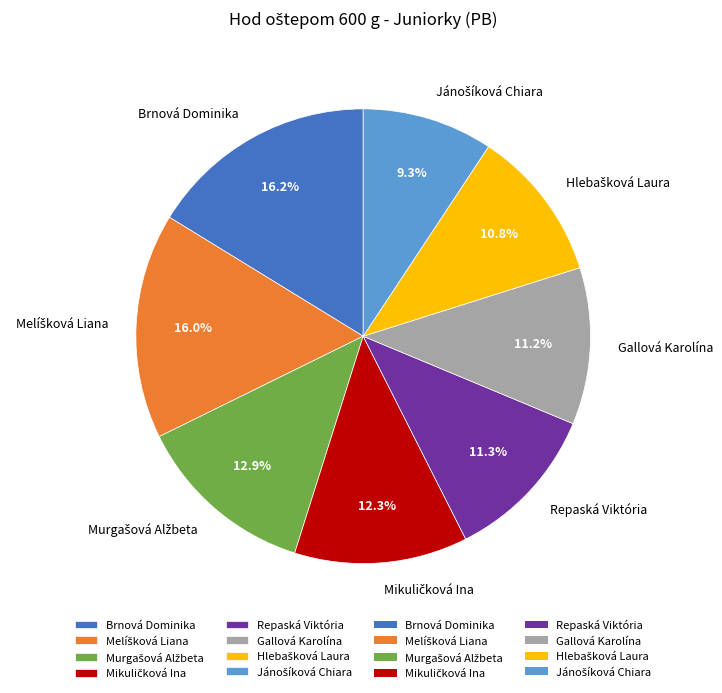

Does any single category account for the majority?

No